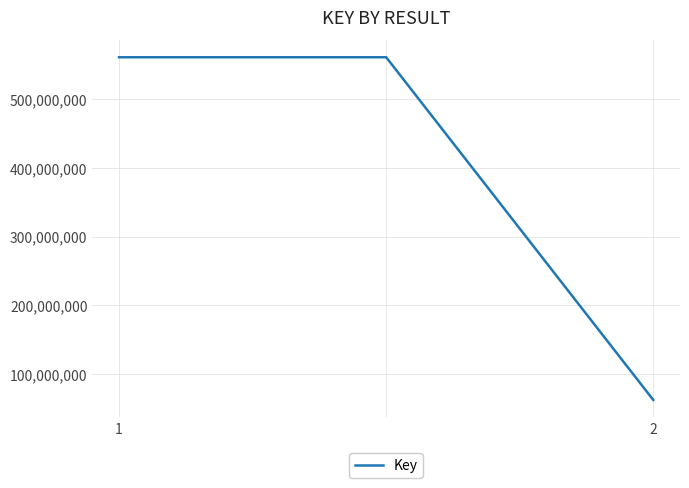

What is the difference between the maximum and minimum values?

498759812